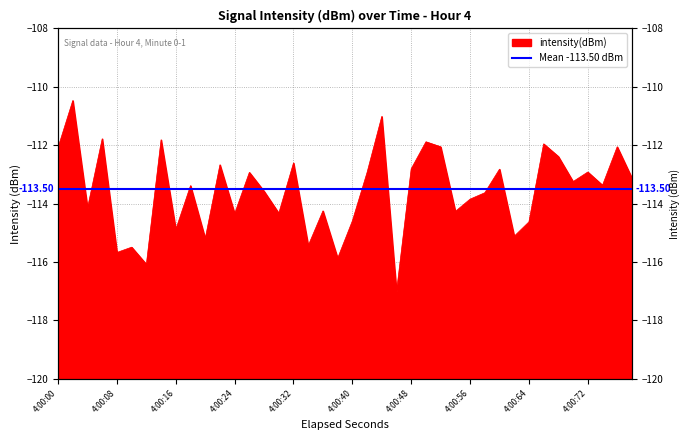

Count the number of data series in this chart.

1